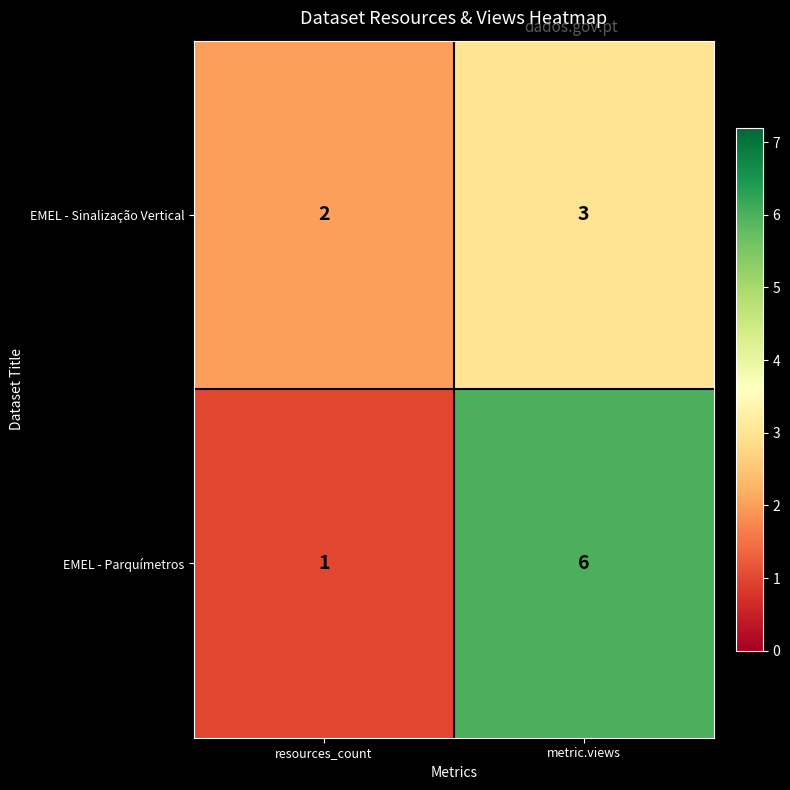

Which series changed the most between resources_count and metric.views?

EMEL - Parquímetros